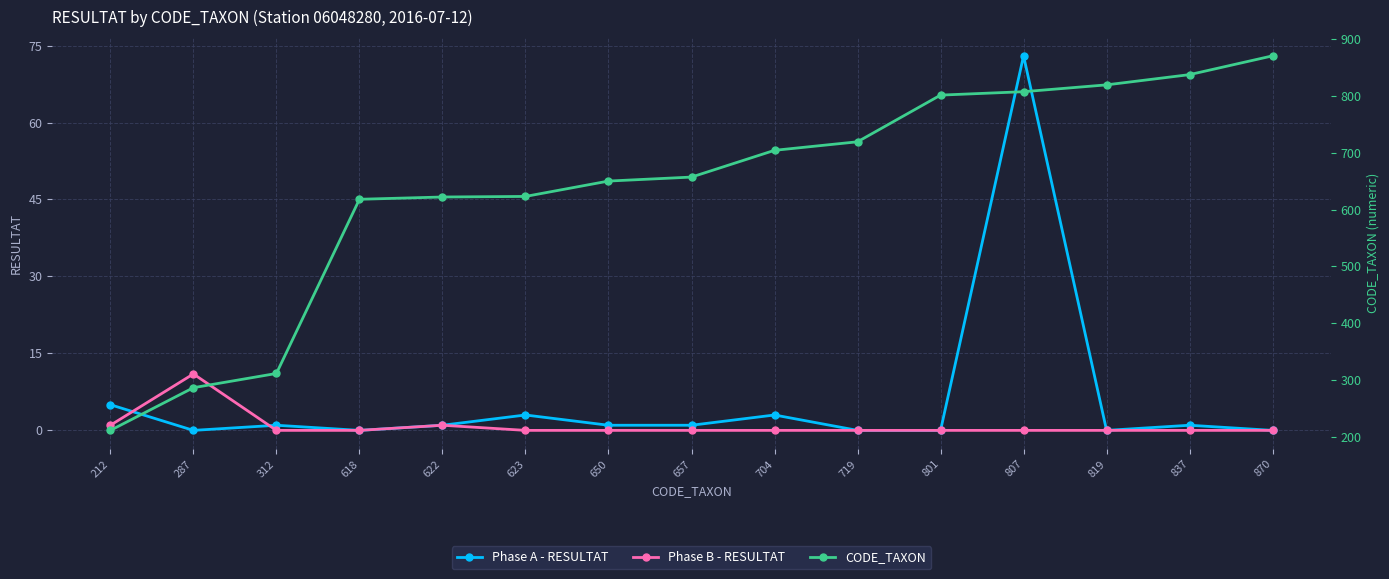

At which label is Phase A - RESULTAT closest to 36?

212